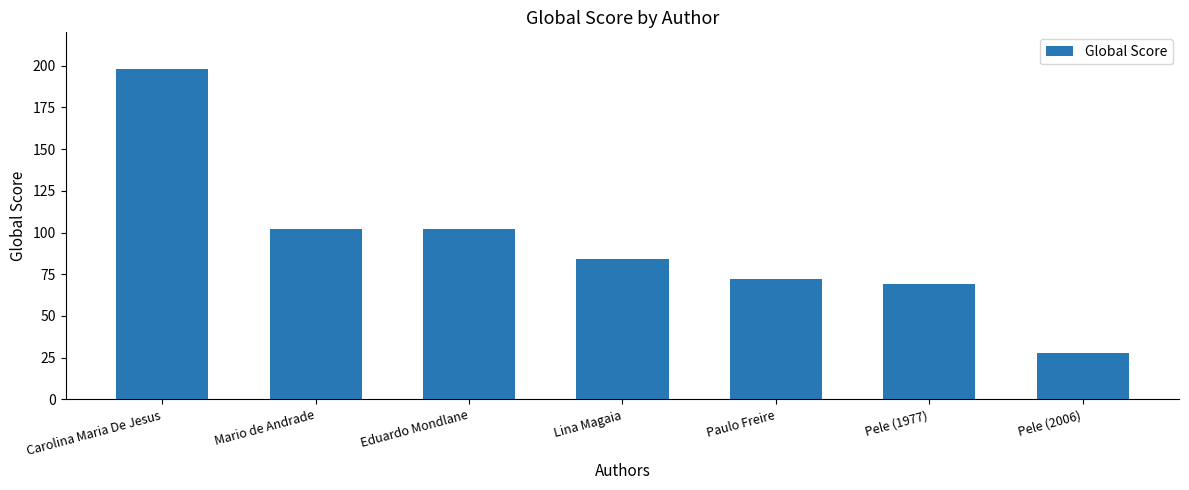

How many bars are there in total?

7